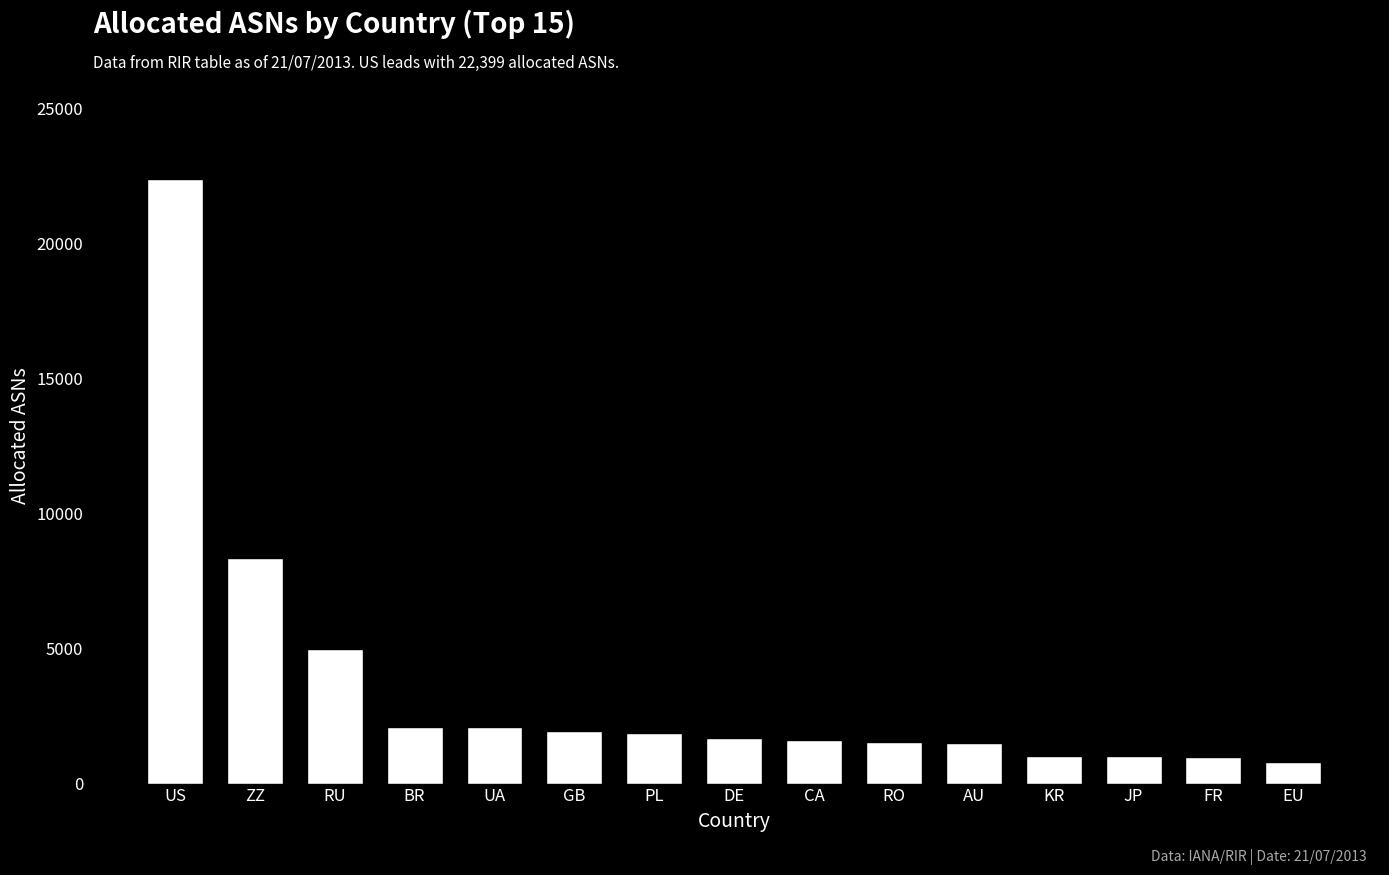

What is the label of the 5th bar from the left?

UA